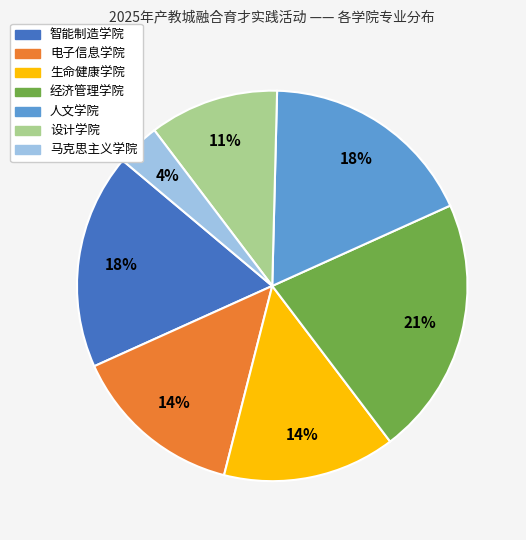

To the nearest percent, what percentage of the pie is 生命健康学院?

14%